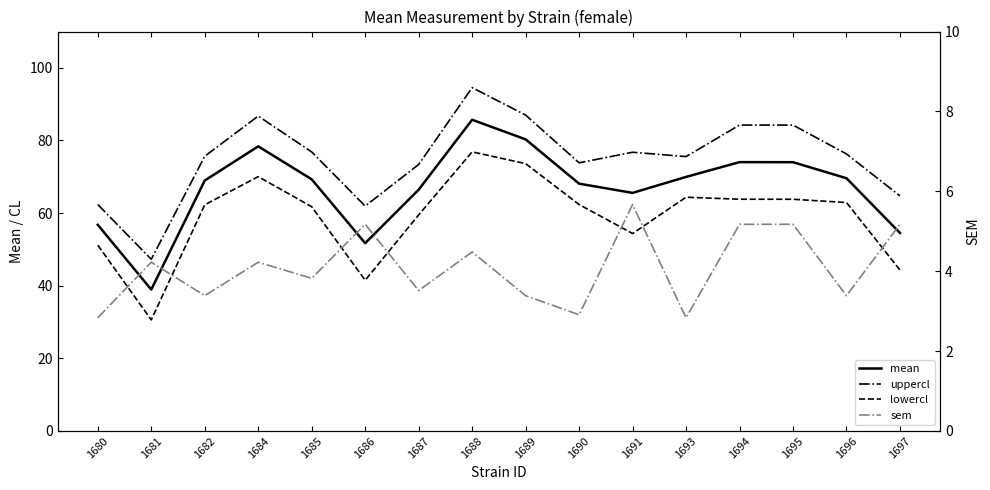

What is the total value across all series at 1688?

261.6